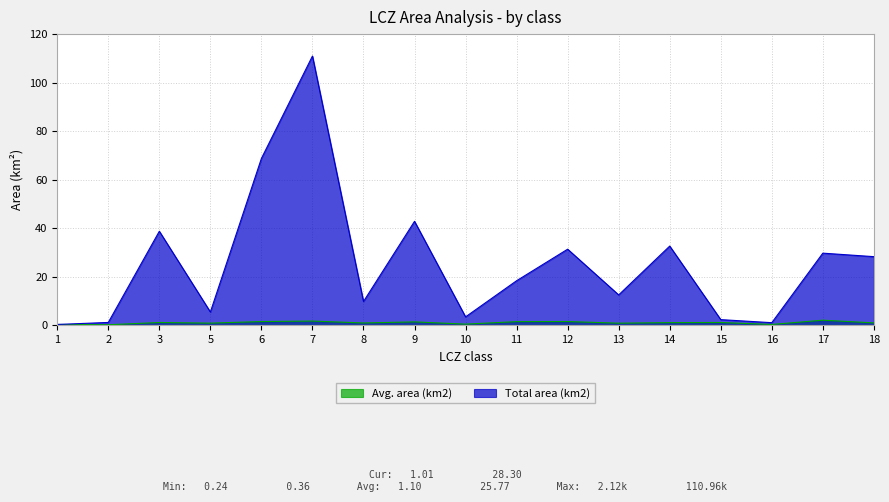

Rank the categories by Avg. area (km2) value from lowest to highest.

2, 1, 16, 10, 13, 5, 8, 18, 14, 3, 15, 9, 11, 6, 12, 7, 17